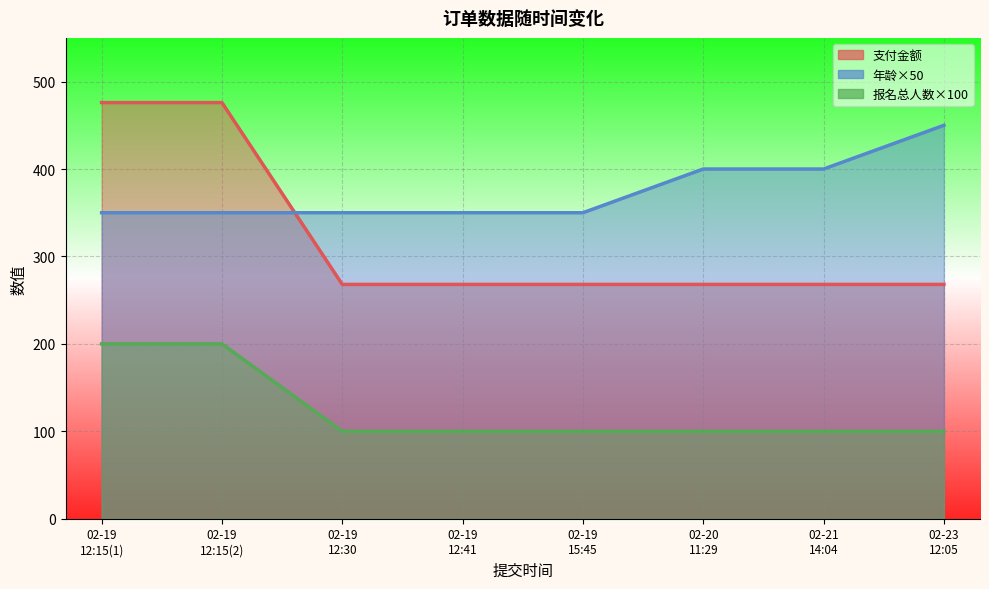

What is the label of the 3rd point from the right?

02-20 11:29